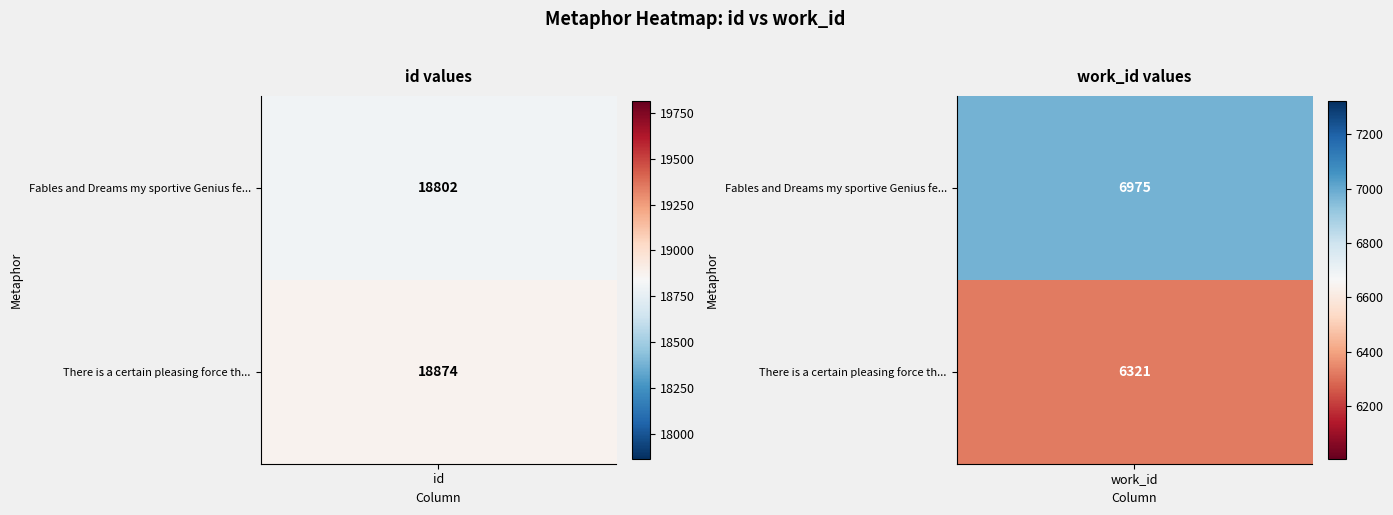

Rank the series by their average value, from lowest to highest.

Row 1 (metaphor: There is a certain), Row 0 (metaphor: Fables and Dreams)